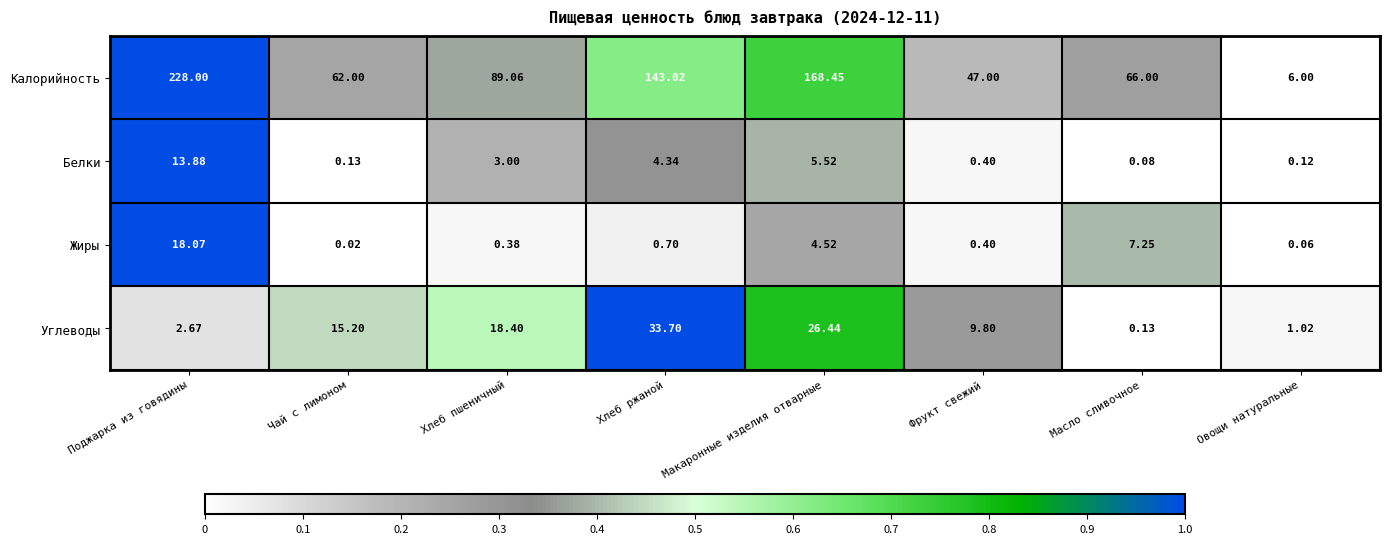

Rank the categories by Белки value from lowest to highest.

Масло сливочное, Овощи натуральные, Чай с лимоном, Фрукт свежий, Хлеб пшеничный, Хлеб ржаной, Макаронные изделия отварные, Поджарка из говядины